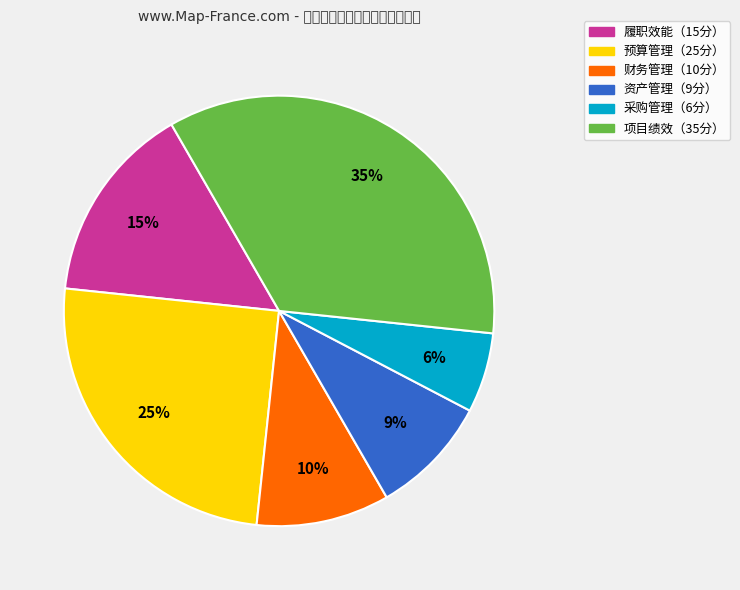

How many slices are in this pie chart?

6